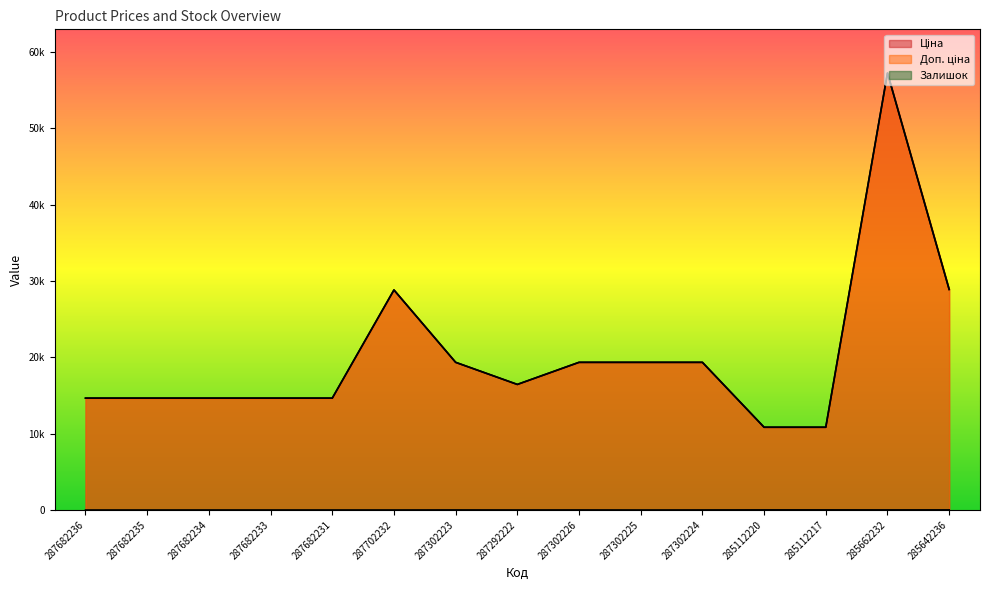

How many distinct data groups are displayed?

3